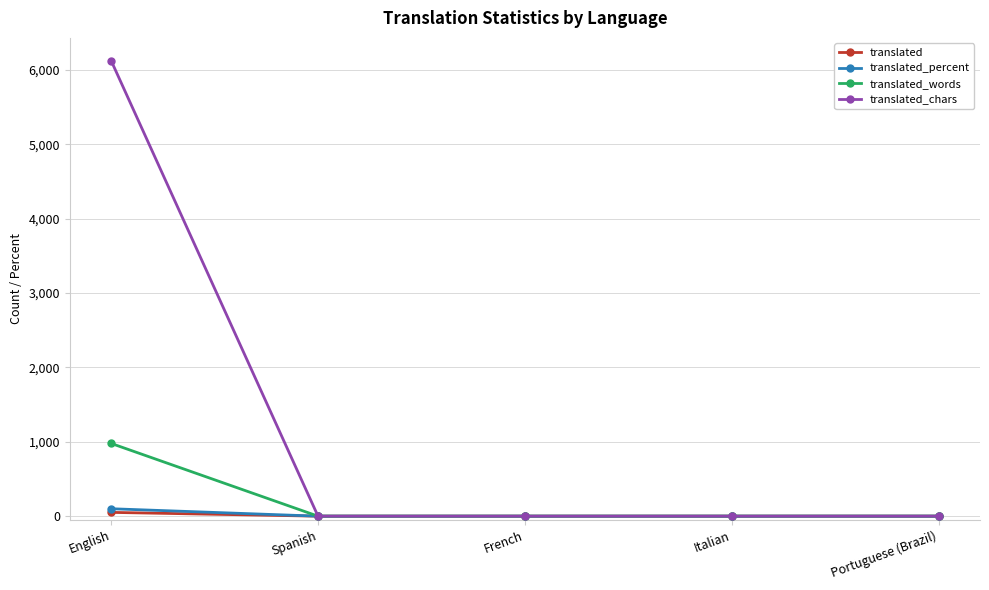

What is the difference between the maximum and minimum values in the translated series?

51